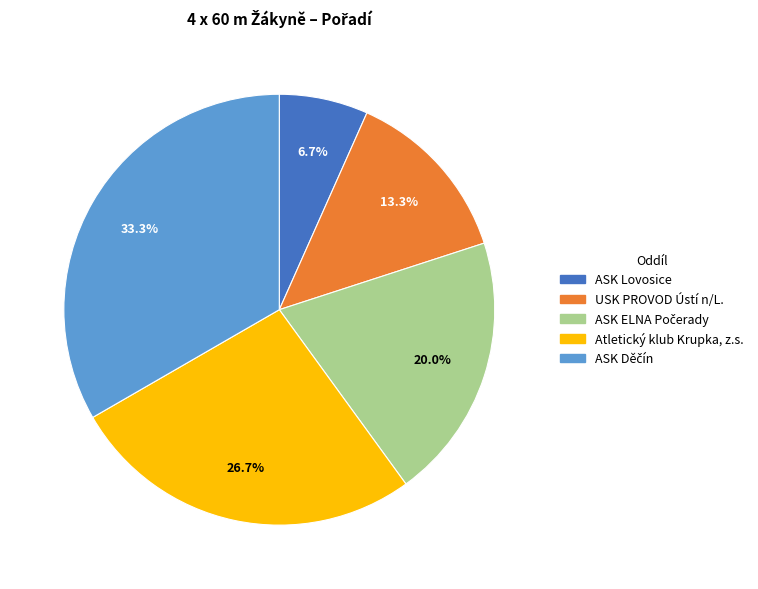

What is the ratio of the value at ASK Lovosice to the value at USK PROVOD Ústí n/L.?

0.5